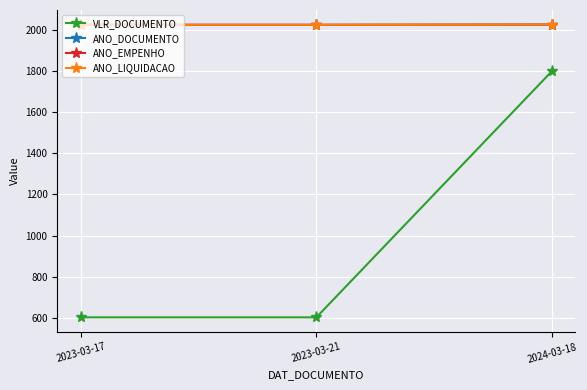

Is this an area chart (filled region under the line)?

No